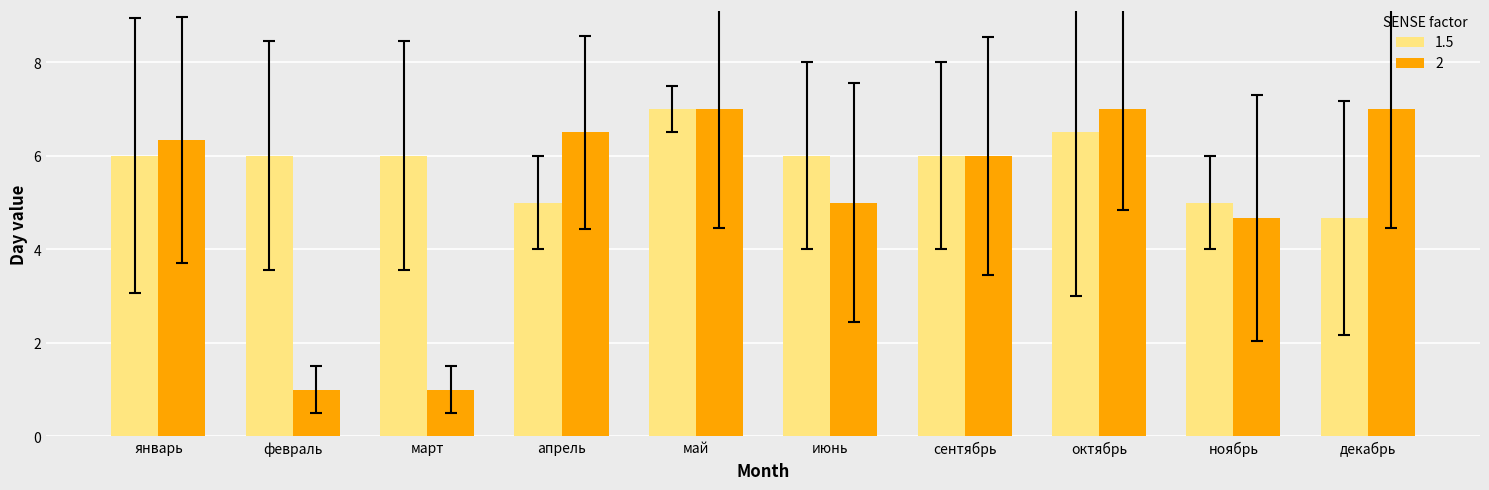

Which series has the widest spread of values?

2